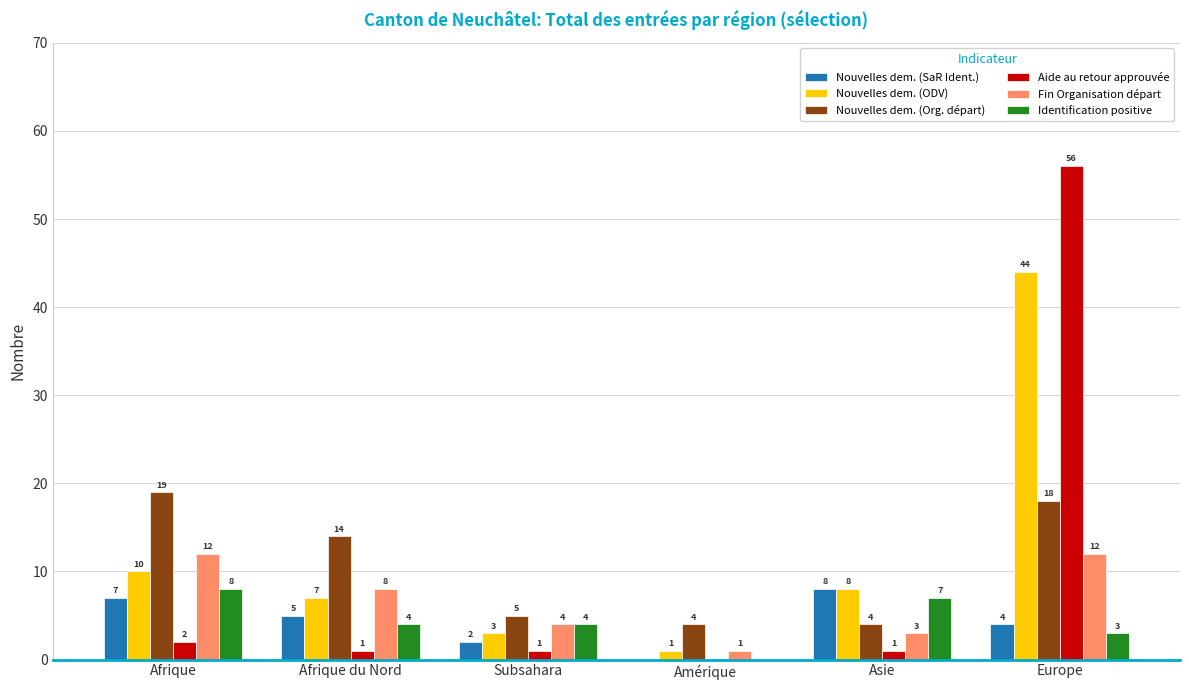

Reading left to right, what are all the values shown in this chart?

Nouvelles dem. (SaR Ident.): Afrique=7	Afrique du Nord=5	Subsahara=2	Amérique=0	Asie=8	Europe=4
Nouvelles dem. (ODV): Afrique=10	Afrique du Nord=7	Subsahara=3	Amérique=1	Asie=8	Europe=44
Nouvelles dem. (Org. départ): Afrique=19	Afrique du Nord=14	Subsahara=5	Amérique=4	Asie=4	Europe=18
Aide au retour approuvée: Afrique=2	Afrique du Nord=1	Subsahara=1	Amérique=0	Asie=1	Europe=56
Fin Organisation départ: Afrique=12	Afrique du Nord=8	Subsahara=4	Amérique=1	Asie=3	Europe=12
Identification positive: Afrique=8	Afrique du Nord=4	Subsahara=4	Amérique=0	Asie=7	Europe=3